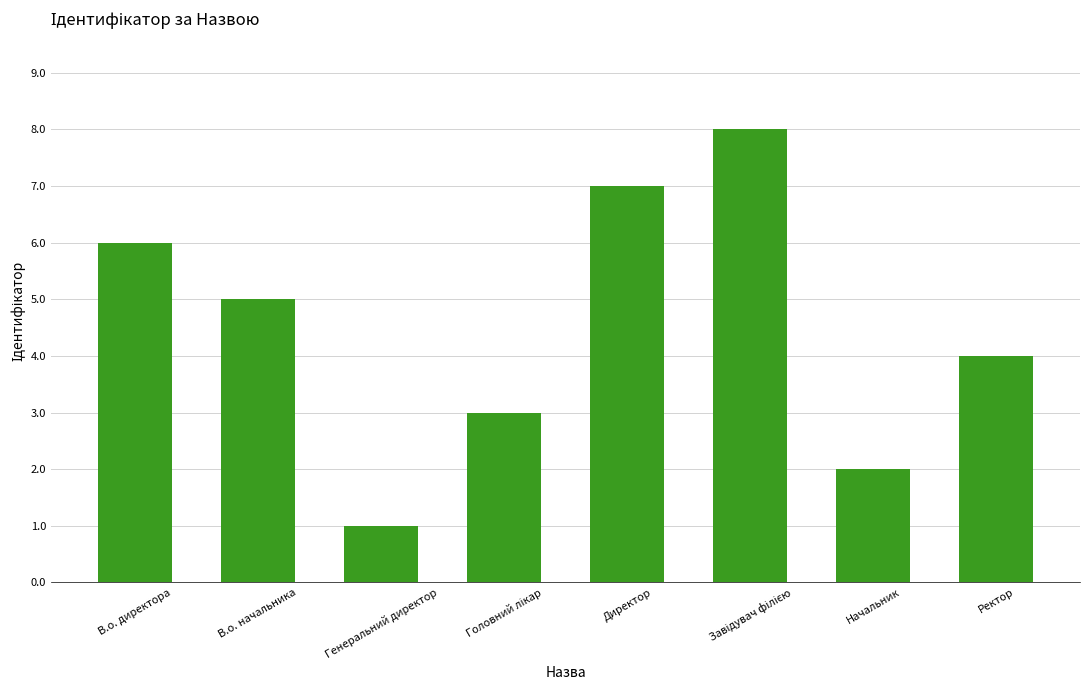

What is the value of the 7th bar from the left?

2